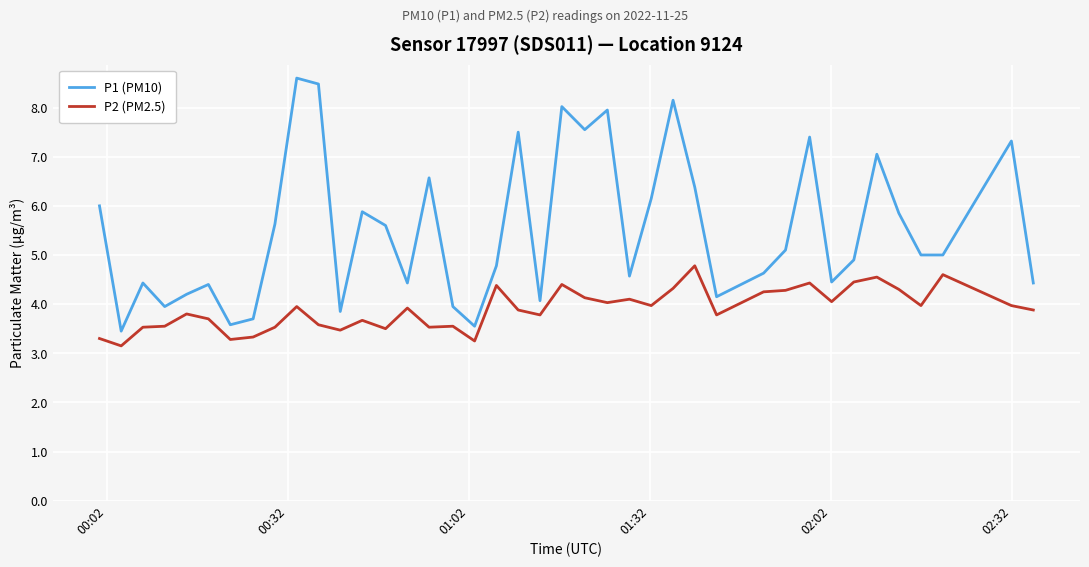

How many lines are shown in the chart?

2